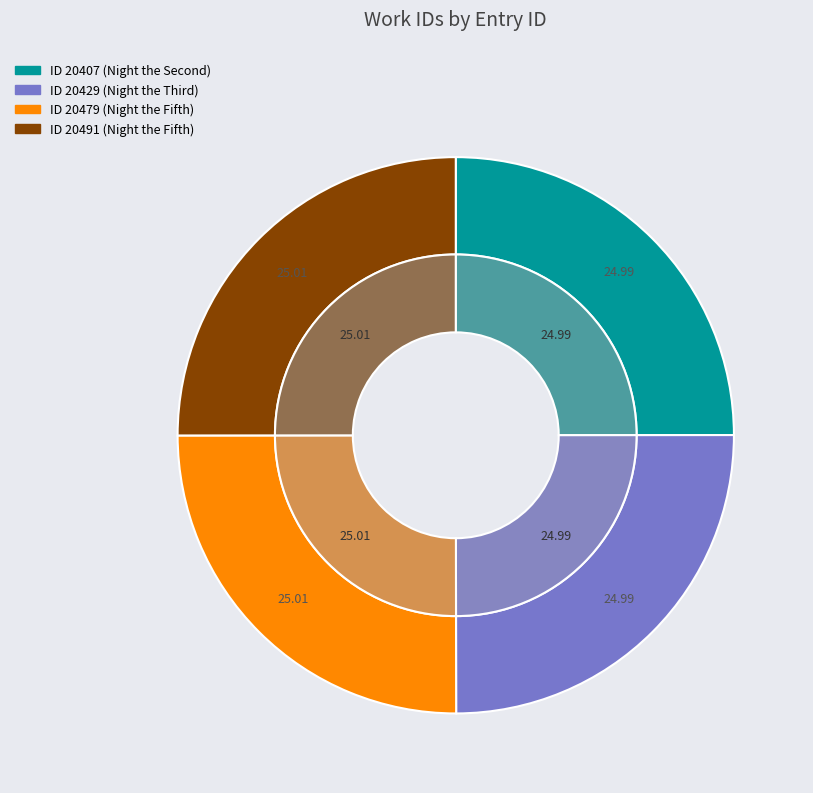

Is there any slice that represents more than half of the pie?

No